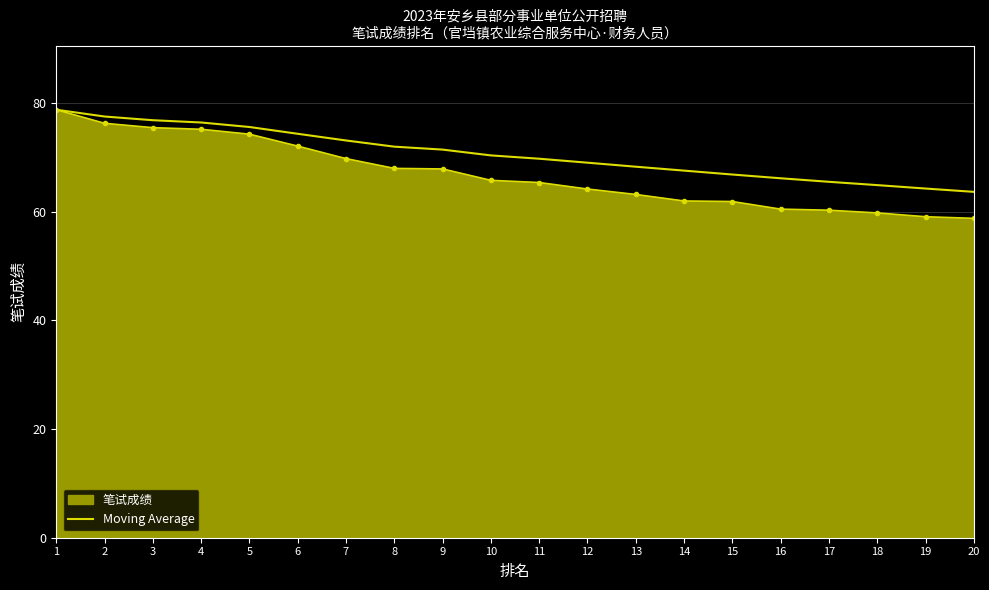

Which series has the largest total across all categories?

Moving Average